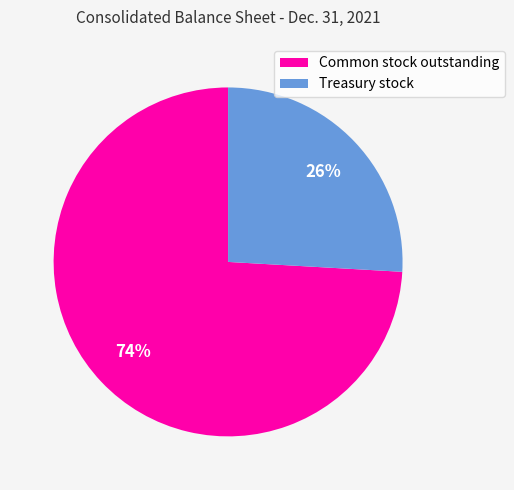

How many segments does this pie chart have?

2